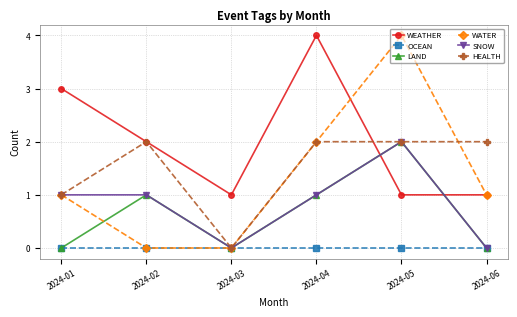

What is the total value across all series at 2024-02?

6